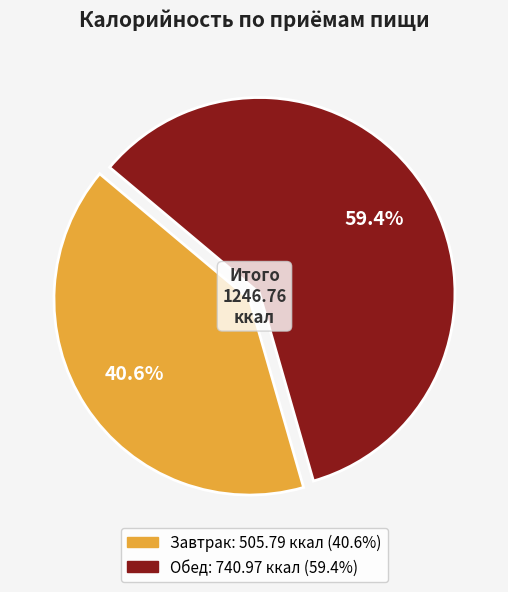

Which has a higher value, Обед or Завтрак?

Обед